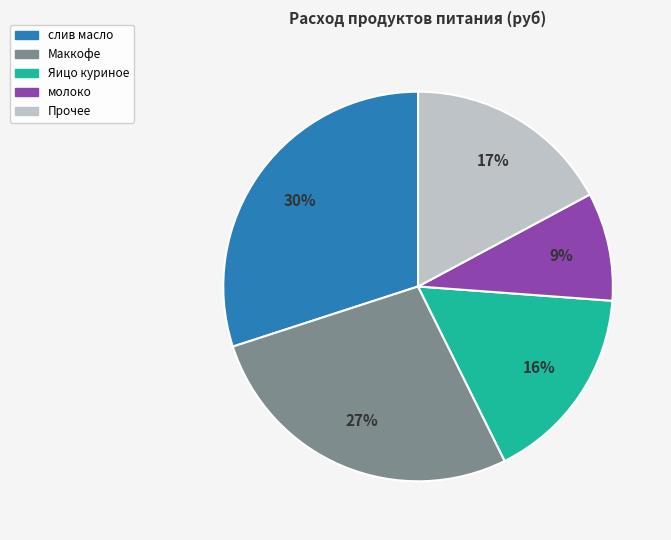

To the nearest percent, what is the difference between the largest and smallest slice percentages?

21%